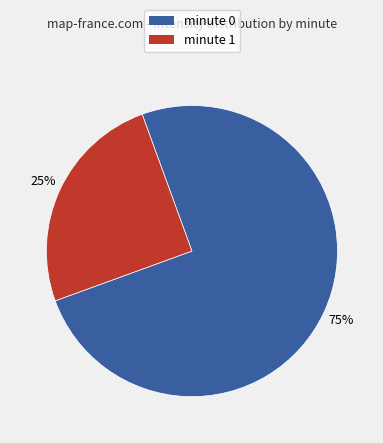

How many slices are in this pie chart?

2